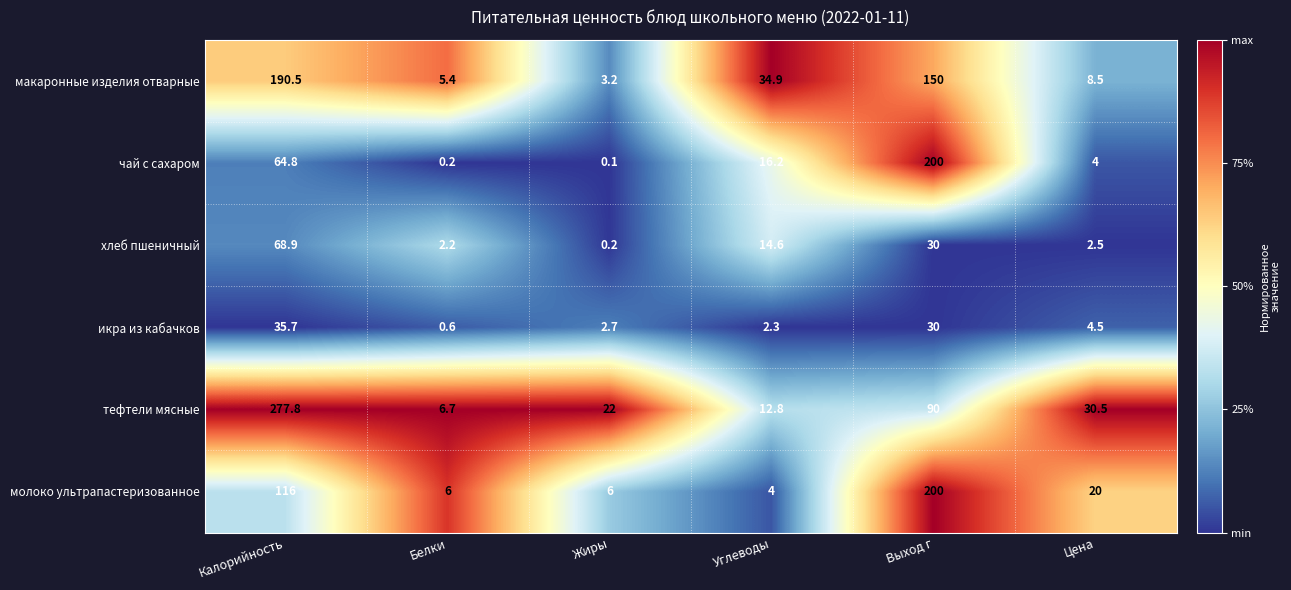

What is the spread (max minus min) of values at Выход г?

170.0